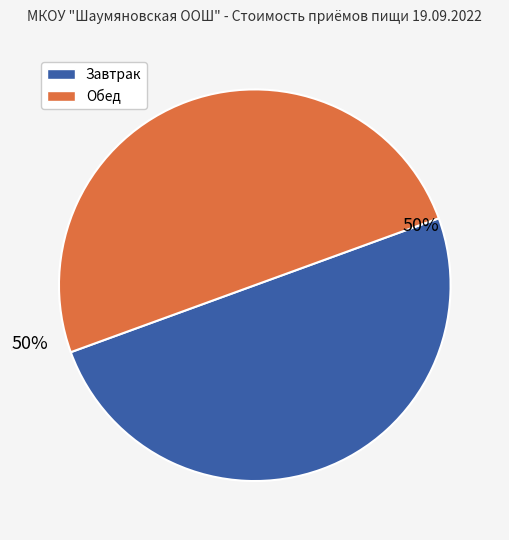

How many slices are in this pie chart?

2